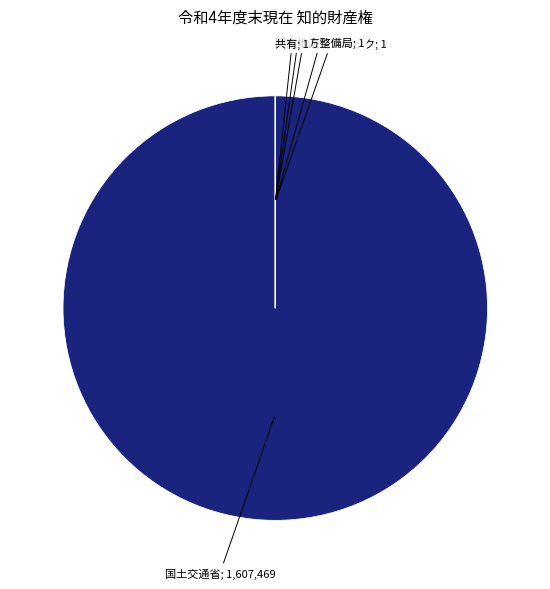

Is there any slice that represents more than half of the pie?

Yes